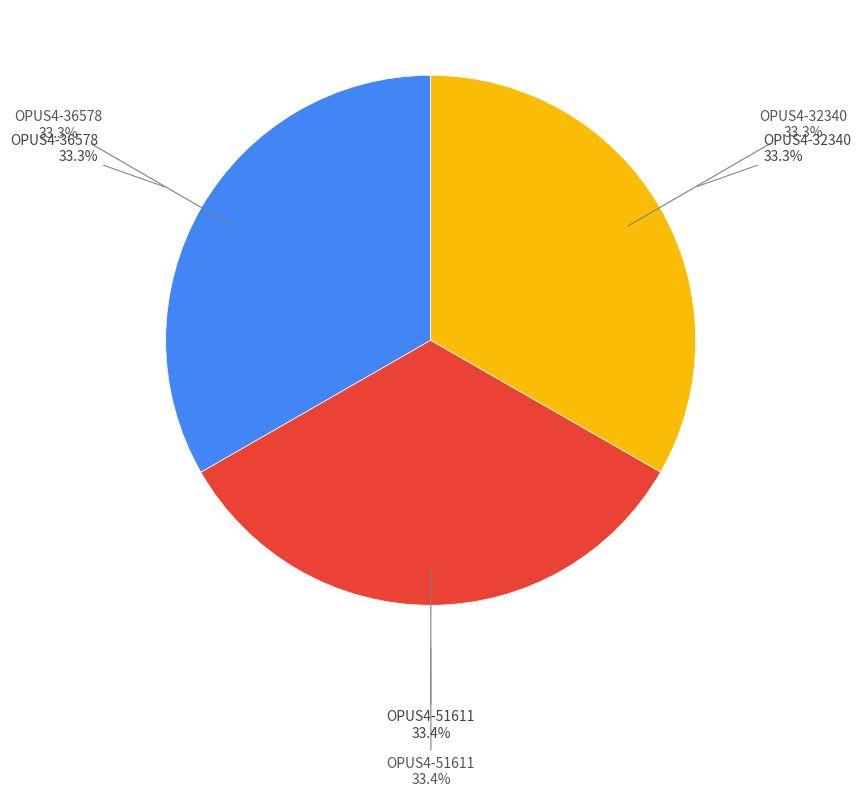

How many segments does this pie chart have?

3